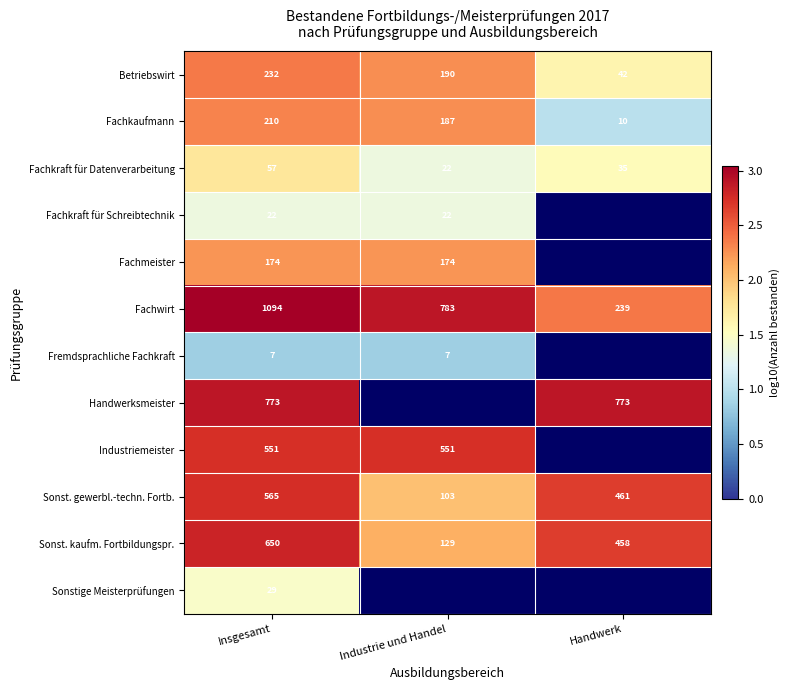

At Insgesamt, list the series in order from smallest to largest.

Fremdsprachliche Fachkraft, Fachkraft für Schreibtechnik, Sonstige Meisterprüfungen, Fachkraft für Datenverarbeitung, Fachmeister, Fachkaufmann, Betriebswirt, Industriemeister, Sonst. gewerbl.-techn. Fortb., Sonst. kaufm. Fortbildungspr., Handwerksmeister, Fachwirt